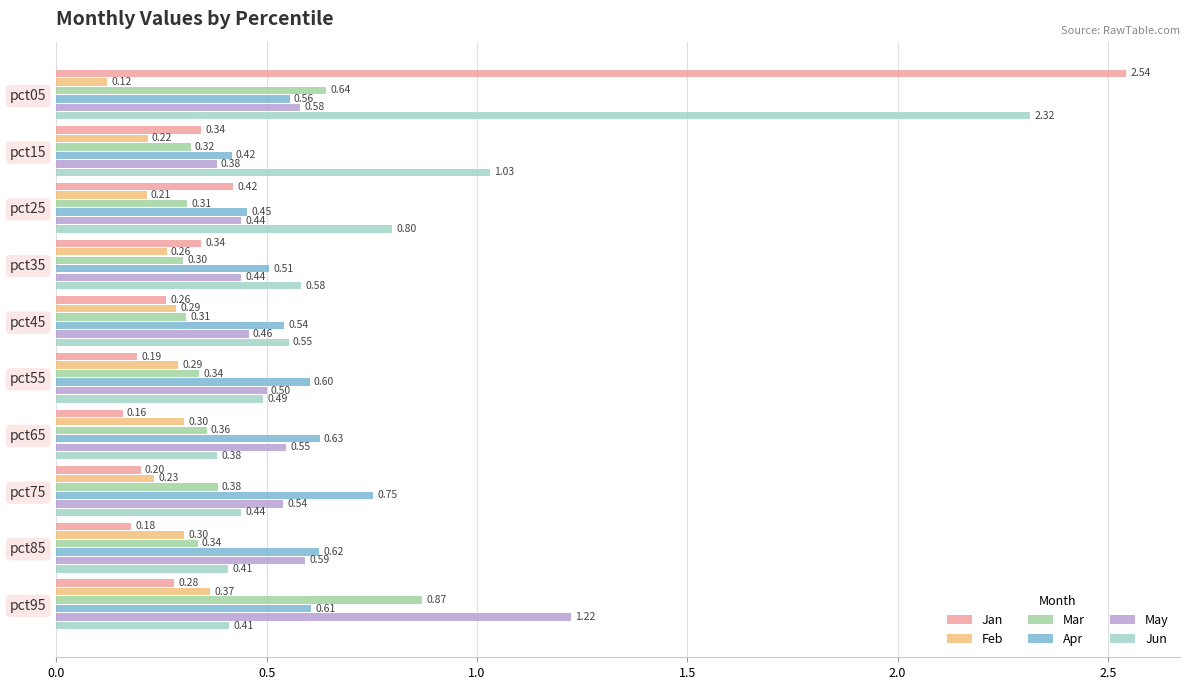

Between pct35 and pct75, which series saw the biggest shift?

Apr